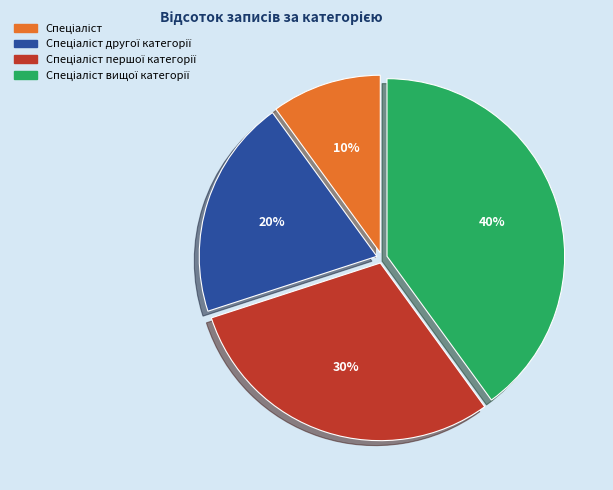

Does any single category account for the majority?

No